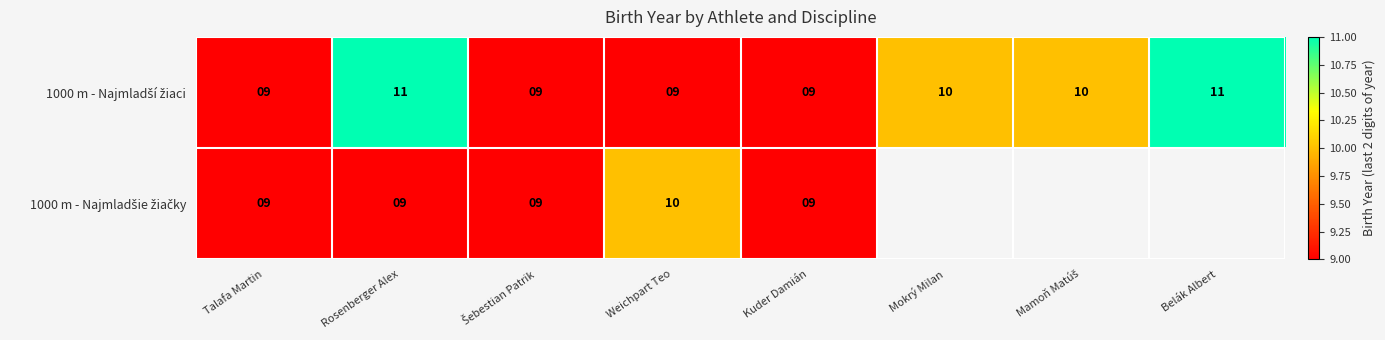

The 1000 m - Najmladšie žiačky series shows 15.5 at Talafa Martin. True or false?

False